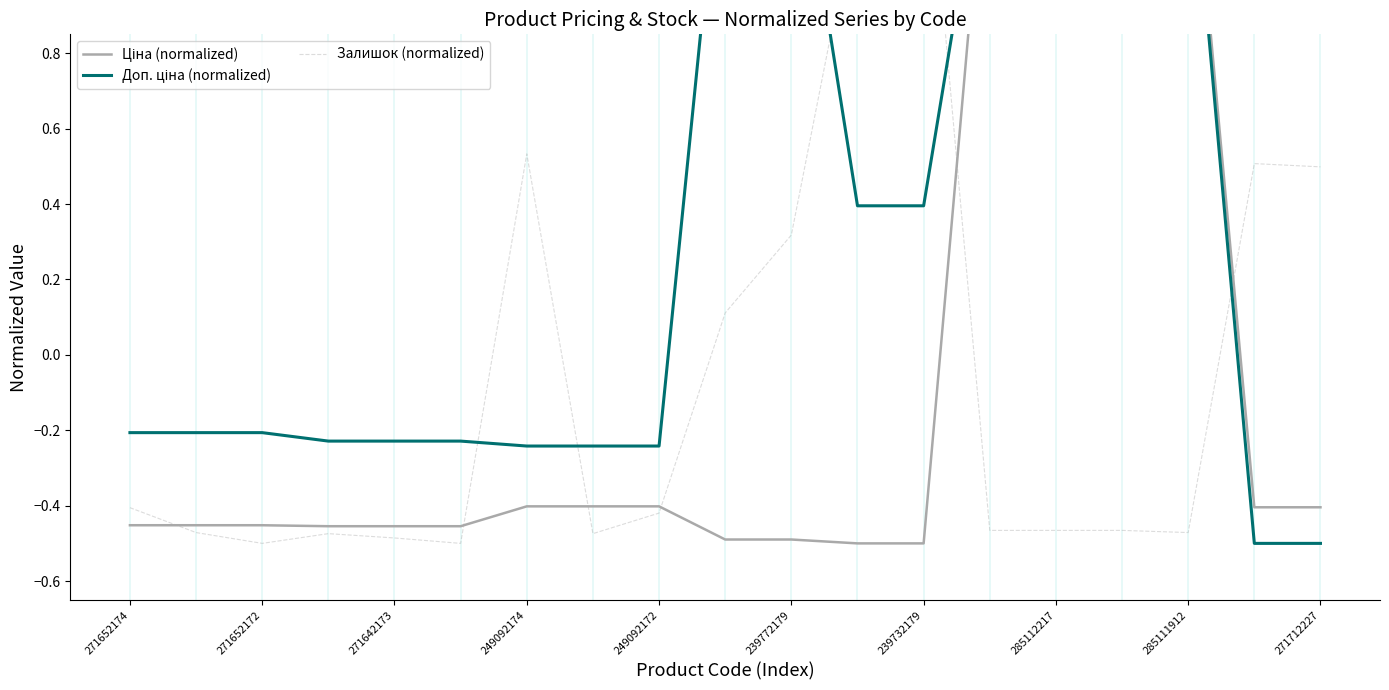

How many Доп. ціна (normalized) values are between 0 and 1?

2